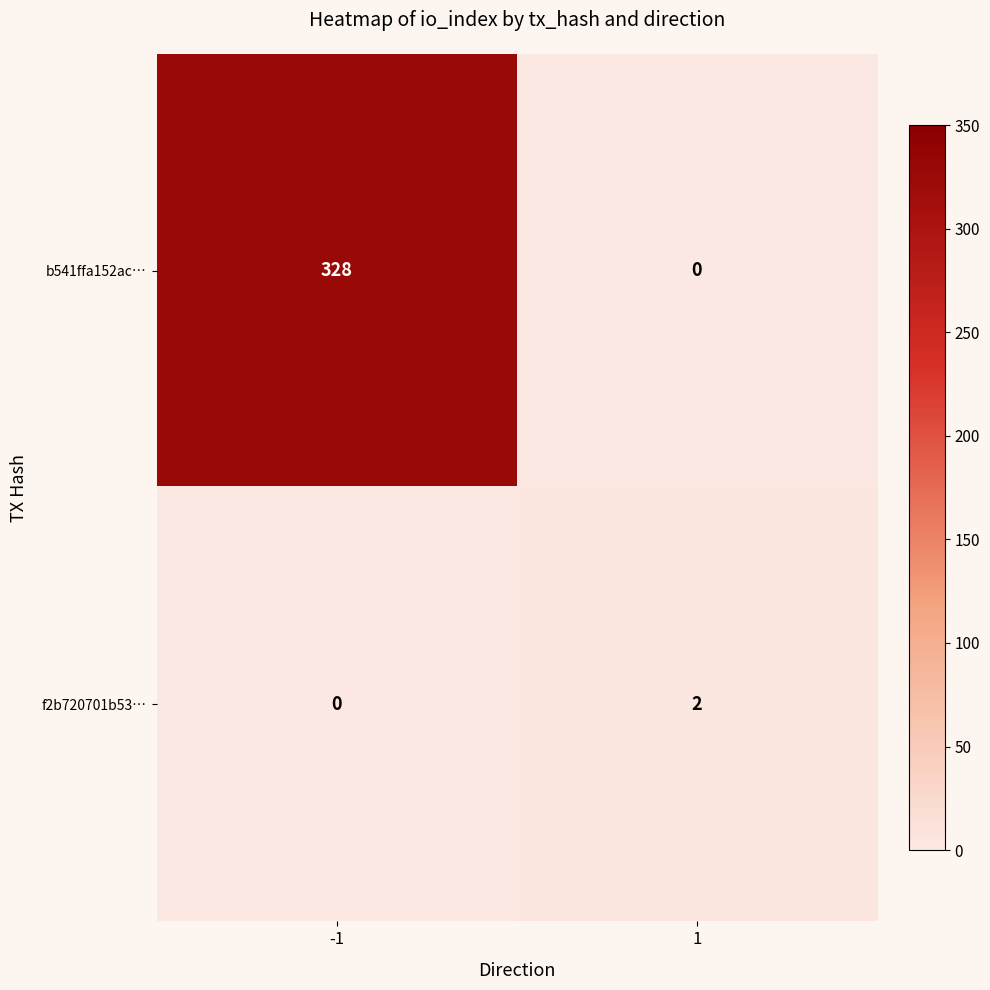

At which category is the sum across all series the highest?

-1